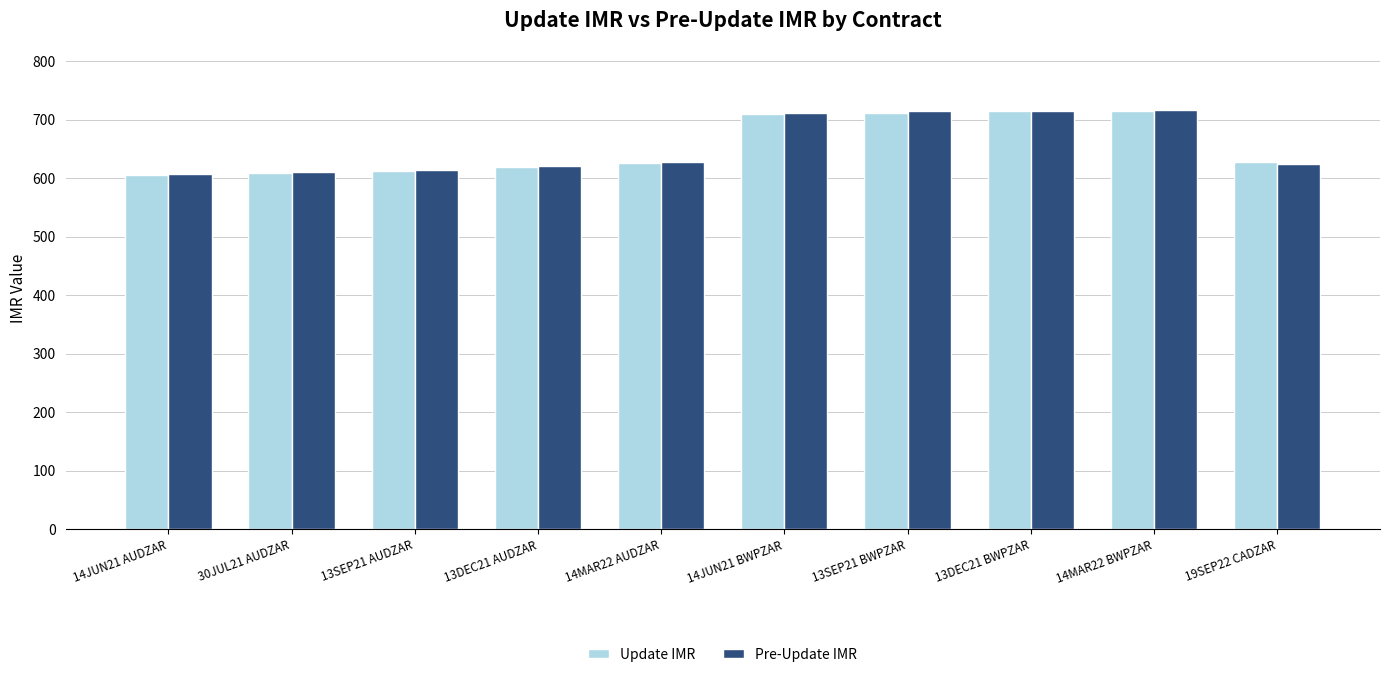

What is the total value across all series at 30JUL21 AUDZAR?

1220